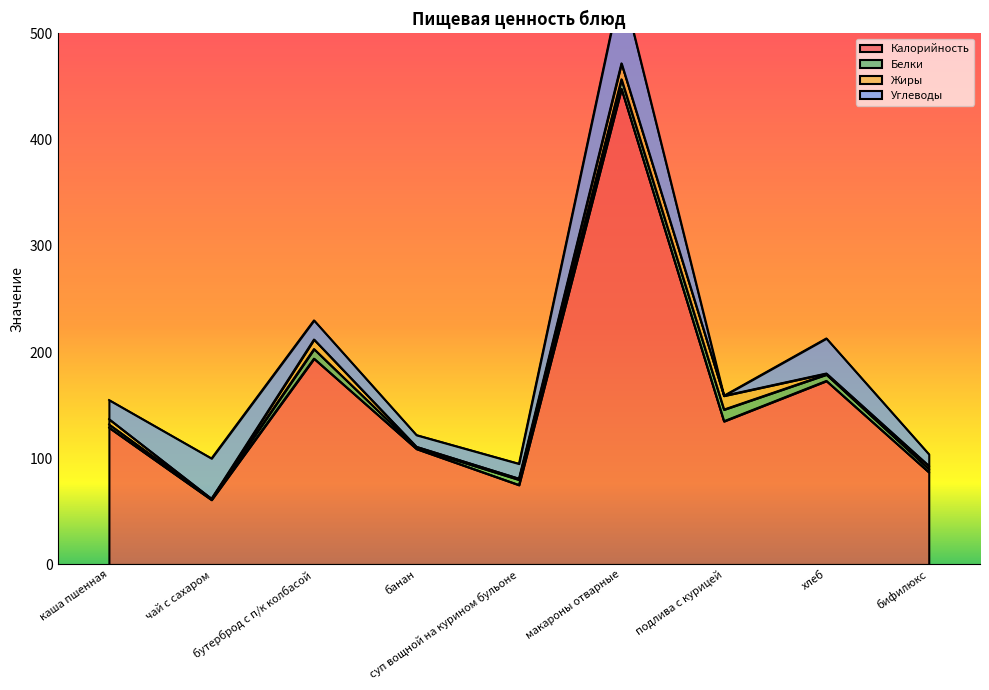

What is the total value across all series at макароны отварные?

547